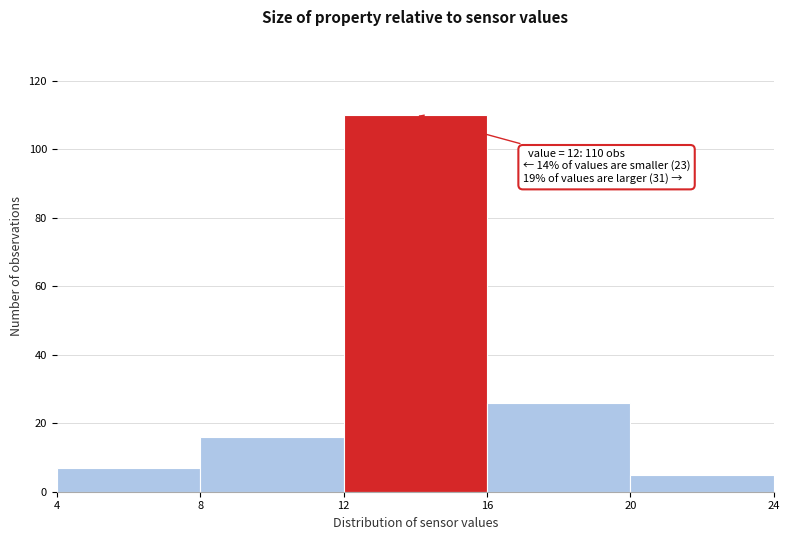

Which range on the x-axis has the tallest bar?

12 to 16